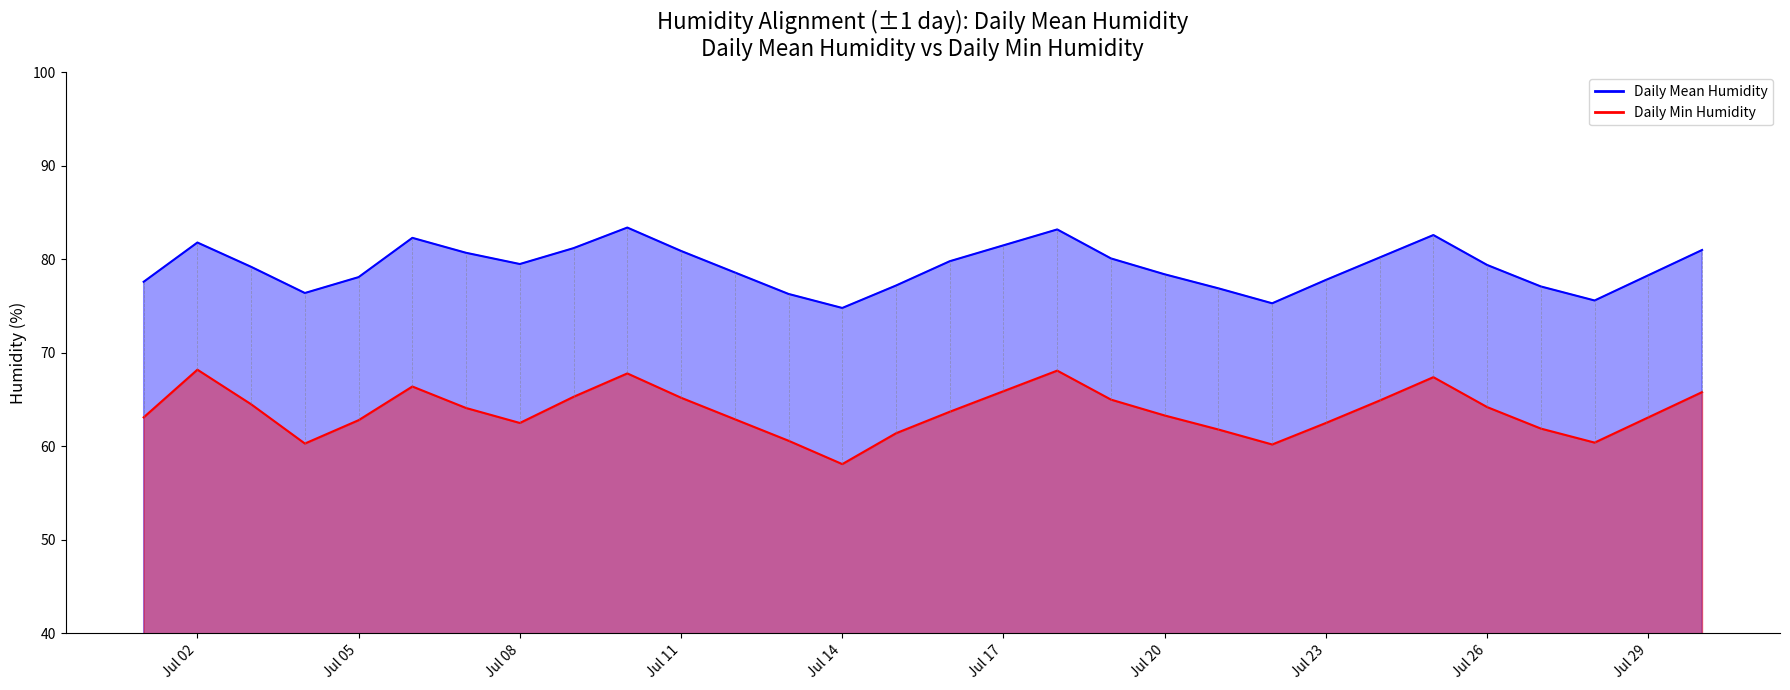

True or false: Daily Min Humidity has a value of 34.7 at 17.

False